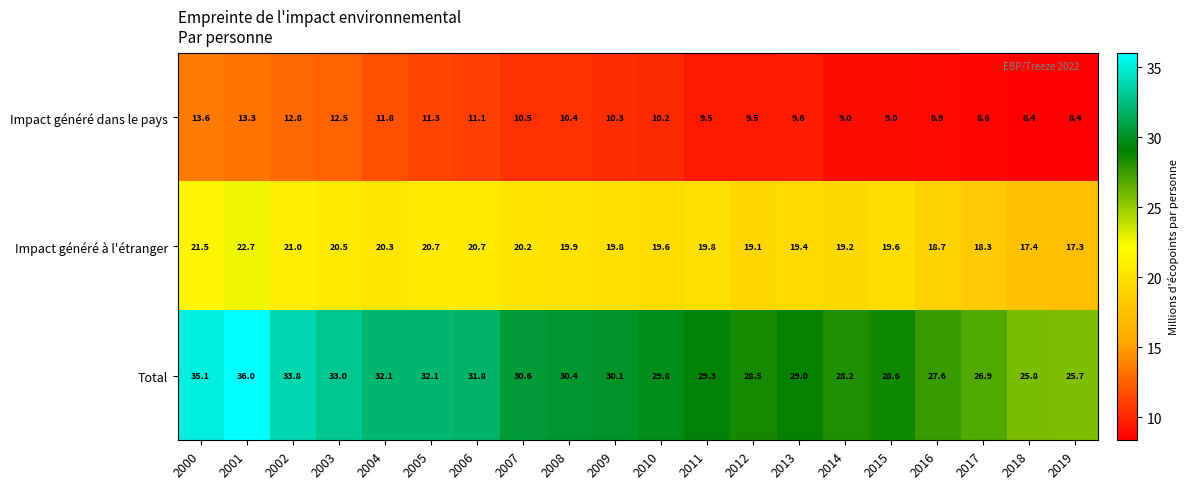

The Impact généré dans le pays series shows 9.5 at 2011. True or false?

True